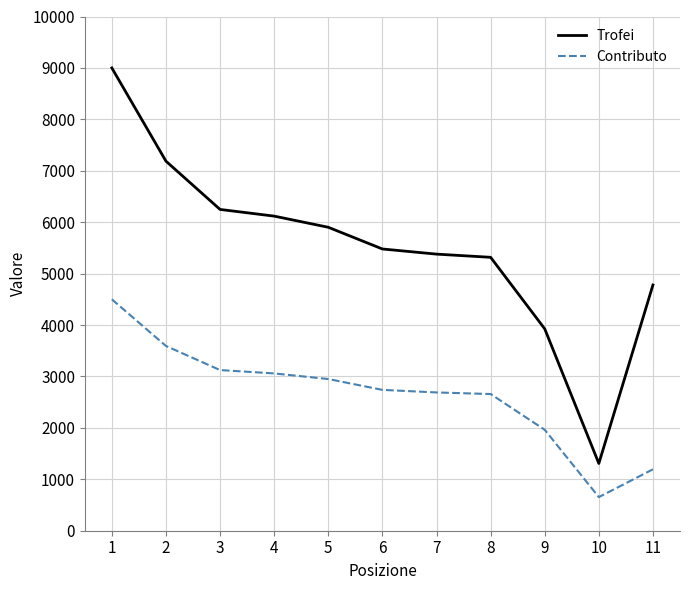

The Trofei series shows 3926 at 9. True or false?

True